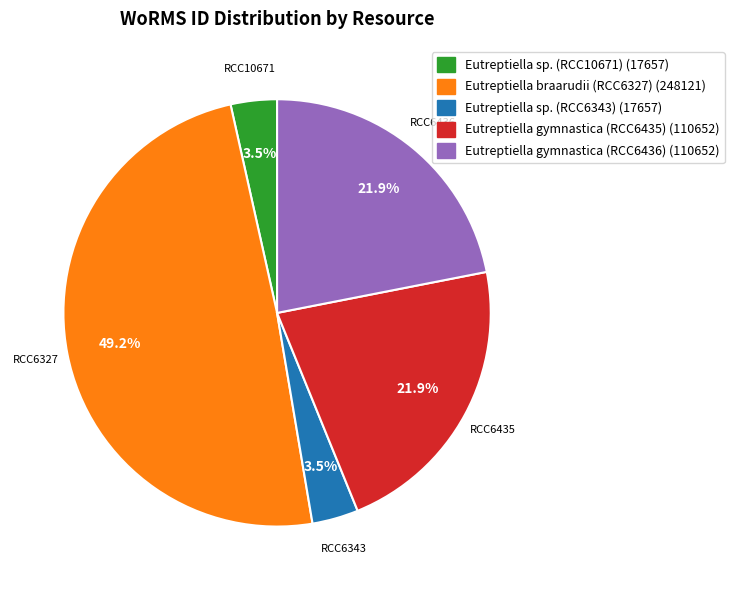

What is the ratio of the value at Eutreptiella gymnastica (RCC6435) (110652) to the value at Eutreptiella braarudii (RCC6327) (248121)?

0.4